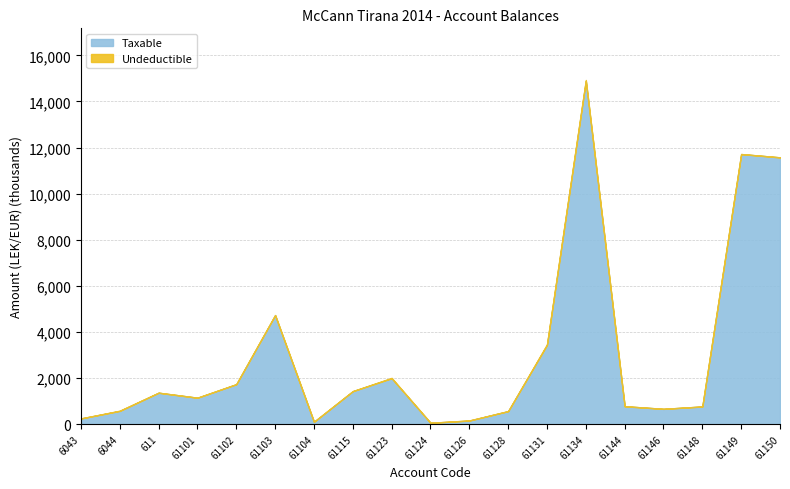

What is the label of the 19th point from the right?

6043